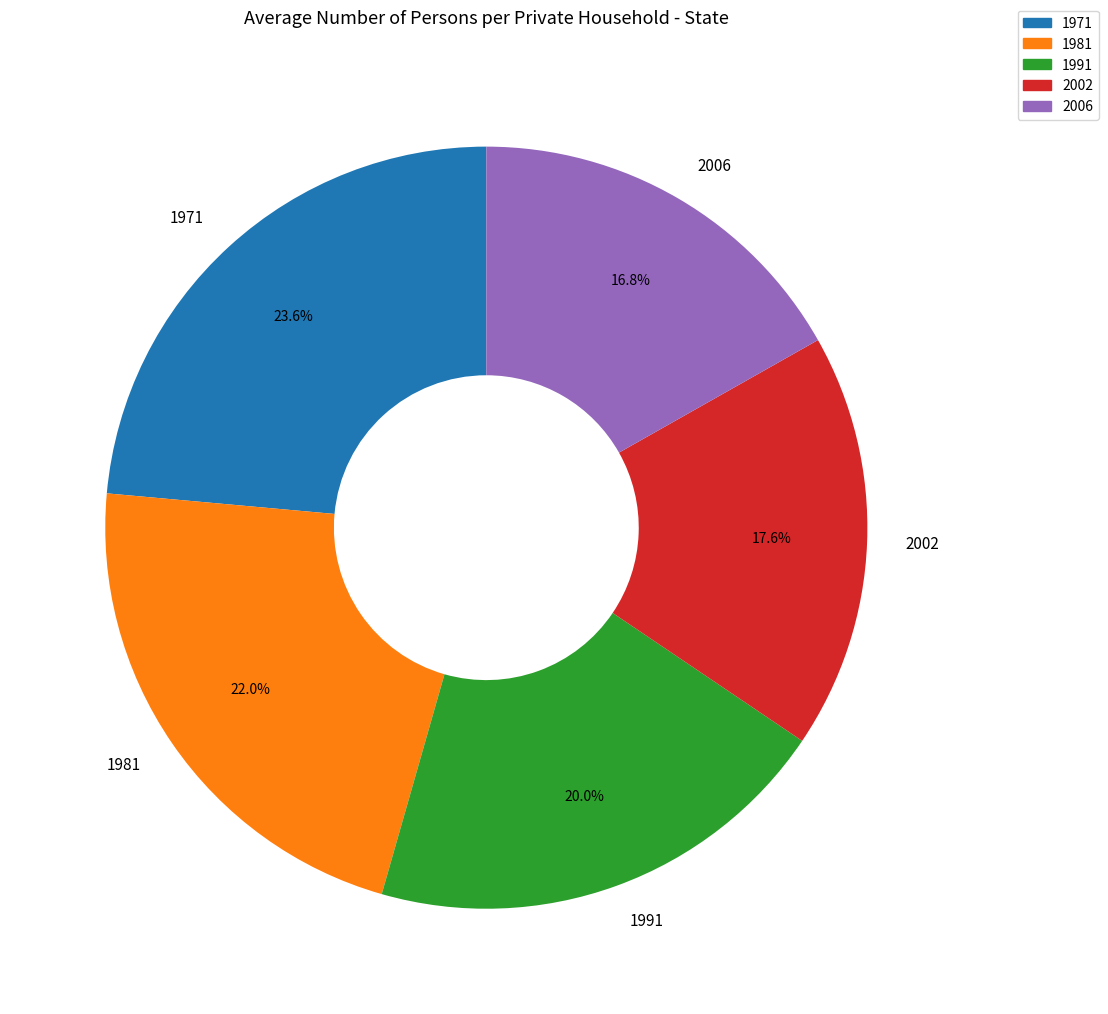

What is the ratio of the value at 1981 to the value at 1991?

1.1